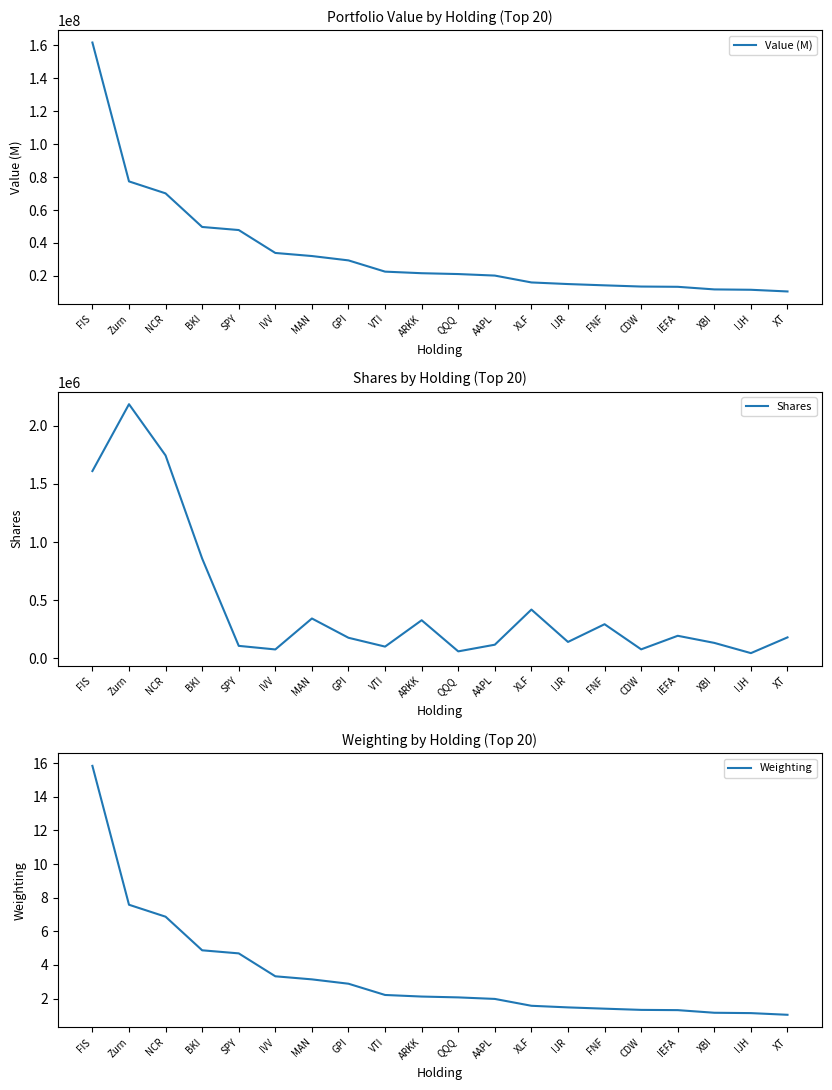

Count the number of categories in the chart.

20